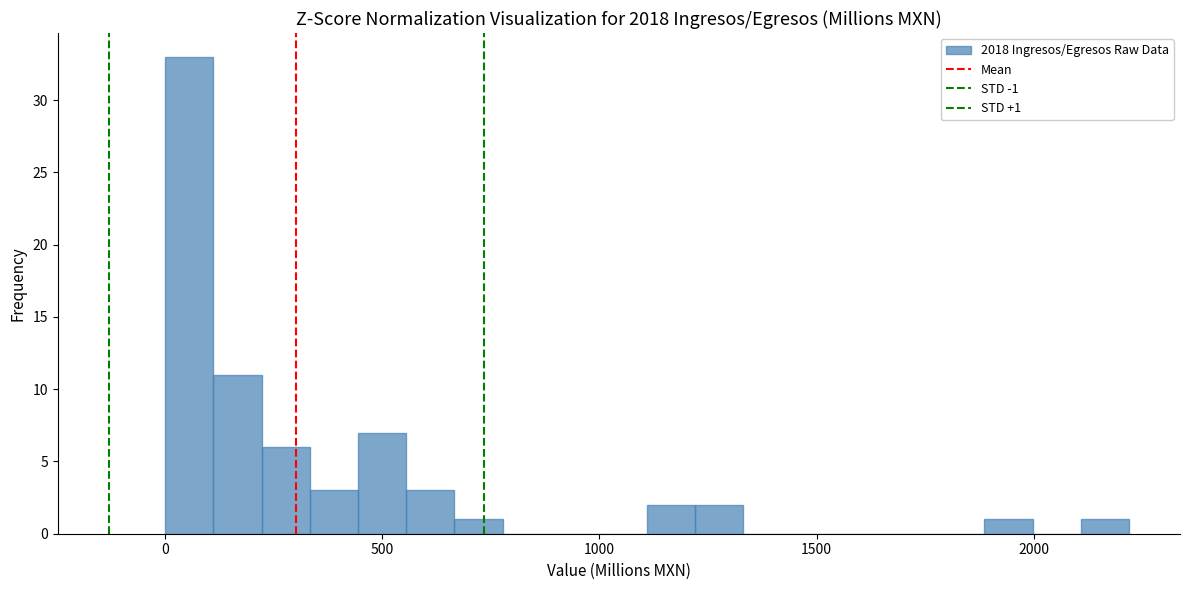

Read against the x-axis, roughly where is the centre of the tallest bar?

50